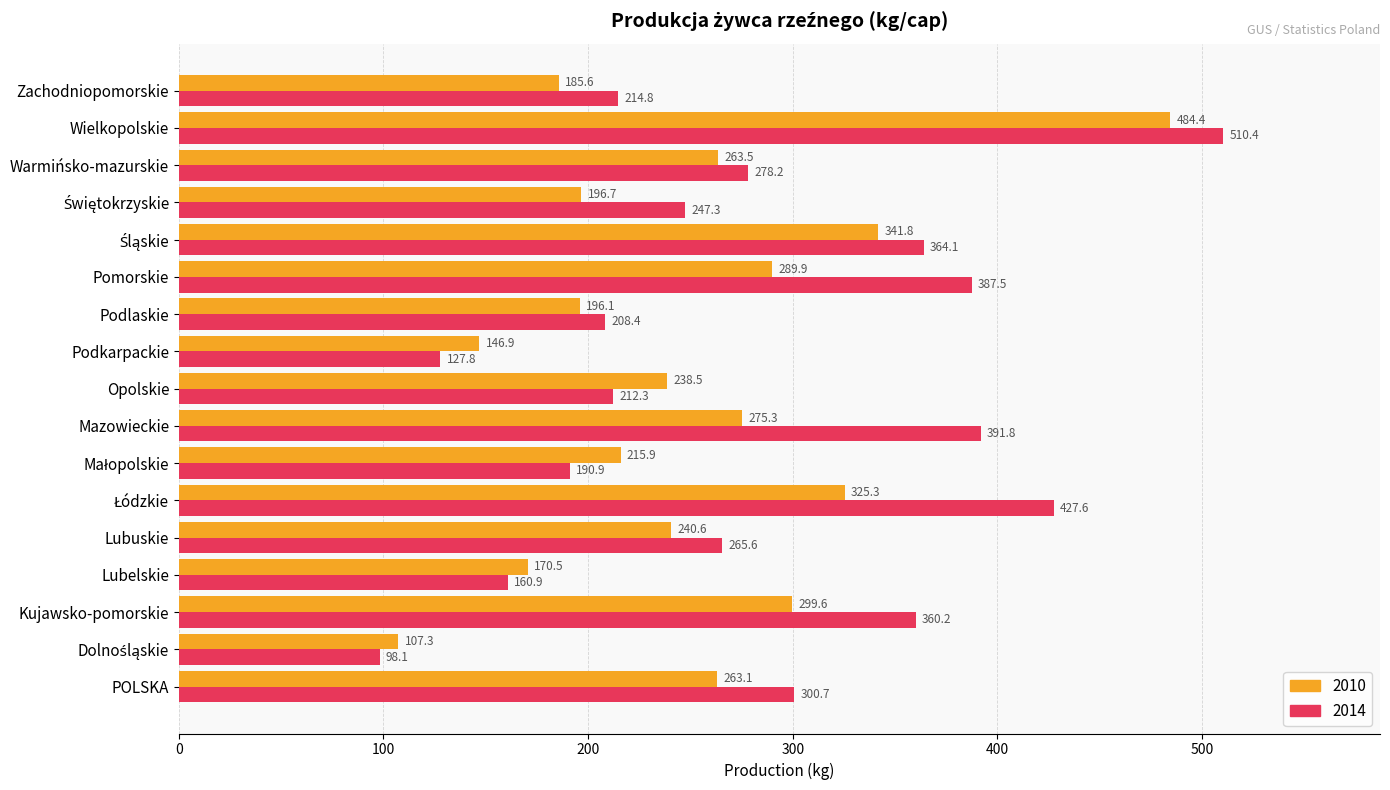

Is it true that 2010 equals 75.1 at Podkarpackie?

False